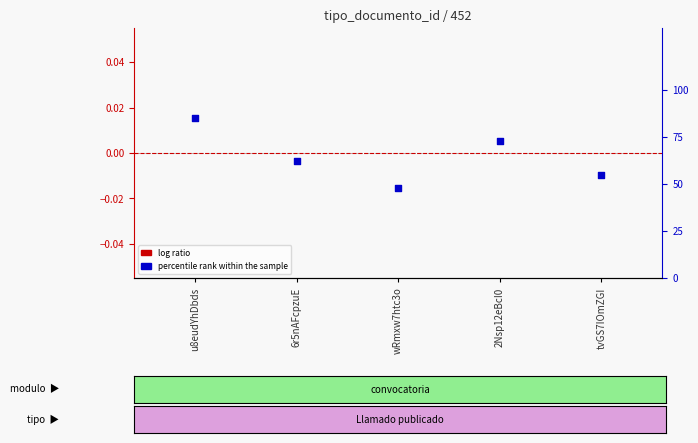

Which series has the largest total across all categories?

percentile rank within the sample